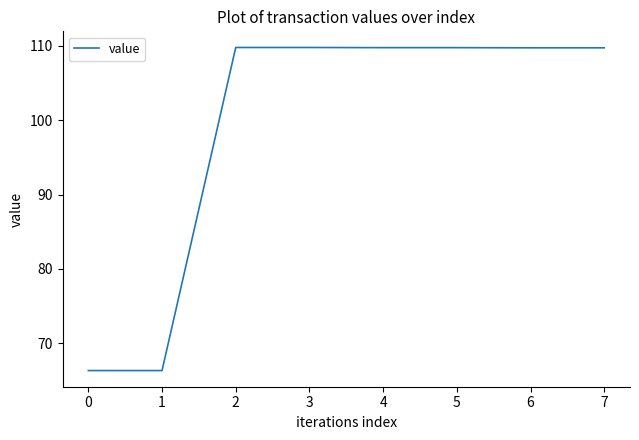

Does the chart have visible grid lines?

No